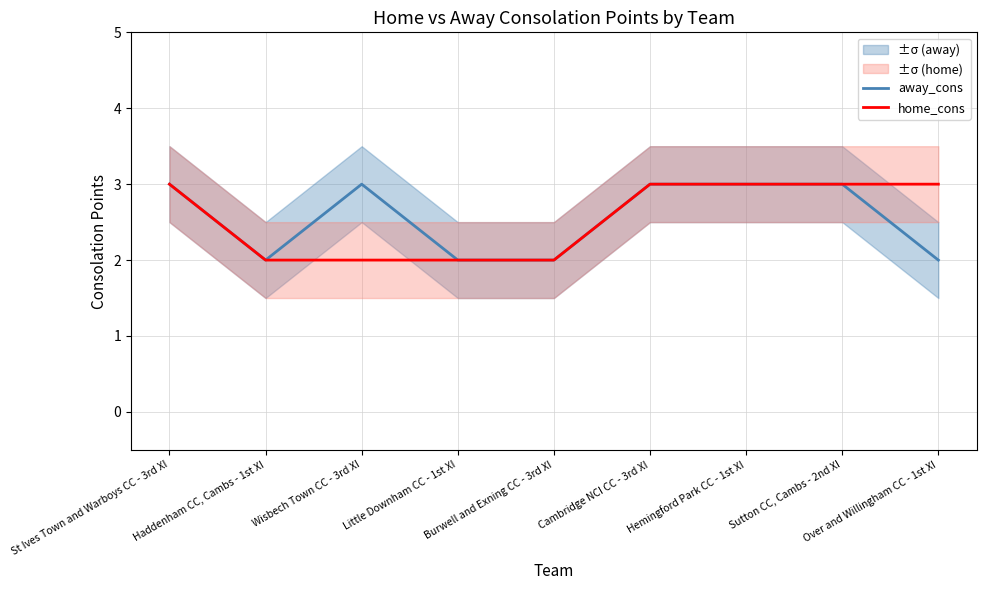

How many data points in away_cons are less than 3?

4